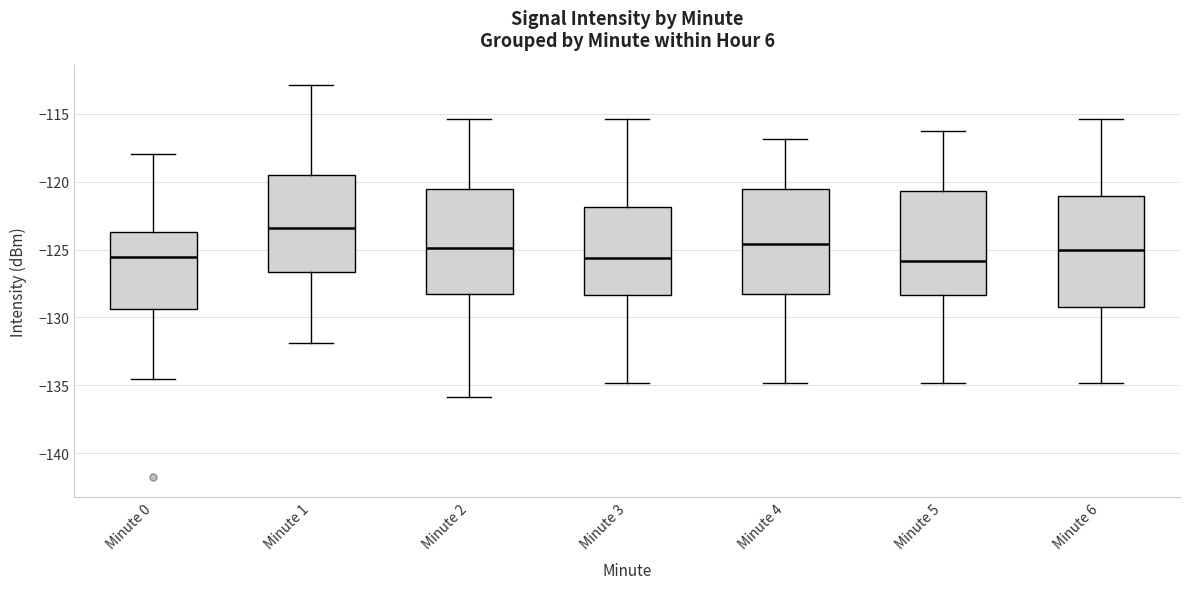

Reading left to right, read every box against the y-axis: the position of its median line, the range the box covers, and the ends of its whiskers. The values are not printed on the chart, so give them approximately, as read against the axis.

Minute 0: median -125.5, box -129.5 to -123.5, whiskers -134.5 to -118.0
Minute 1: median -123.5, box -126.5 to -119.5, whiskers -132.0 to -113.0
Minute 2: median -125.0, box -128.5 to -120.5, whiskers -136.0 to -115.5
Minute 3: median -125.5, box -128.5 to -122.0, whiskers -135.0 to -115.5
Minute 4: median -124.5, box -128.5 to -120.5, whiskers -135.0 to -117.0
Minute 5: median -126.0, box -128.5 to -120.5, whiskers -135.0 to -116.5
Minute 6: median -125.0, box -129.5 to -121.0, whiskers -135.0 to -115.5